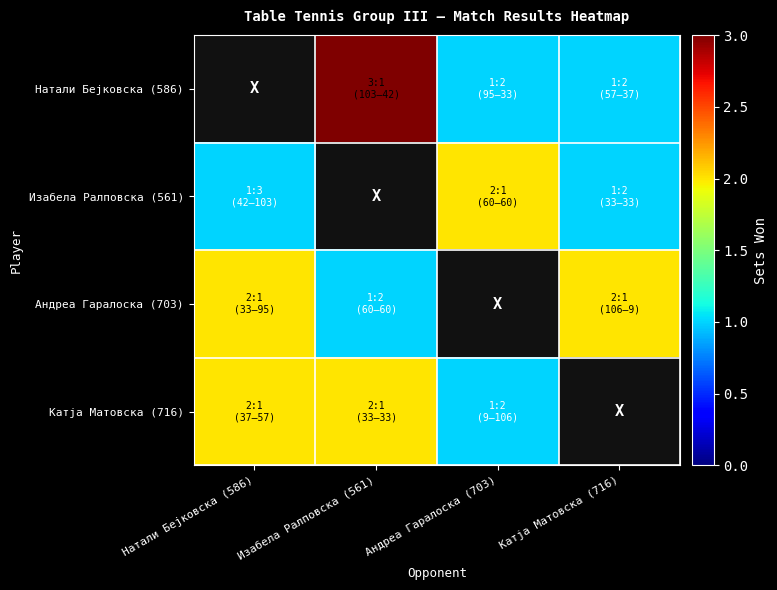

At how many categories does at least one series exceed 2?

1